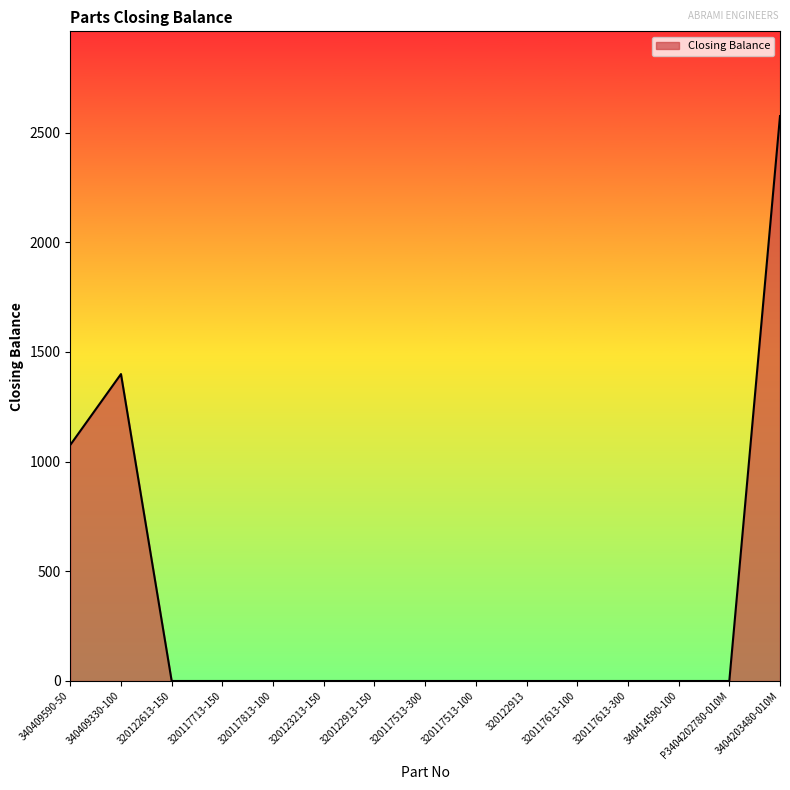

What is the difference between the maximum and minimum values?

2575